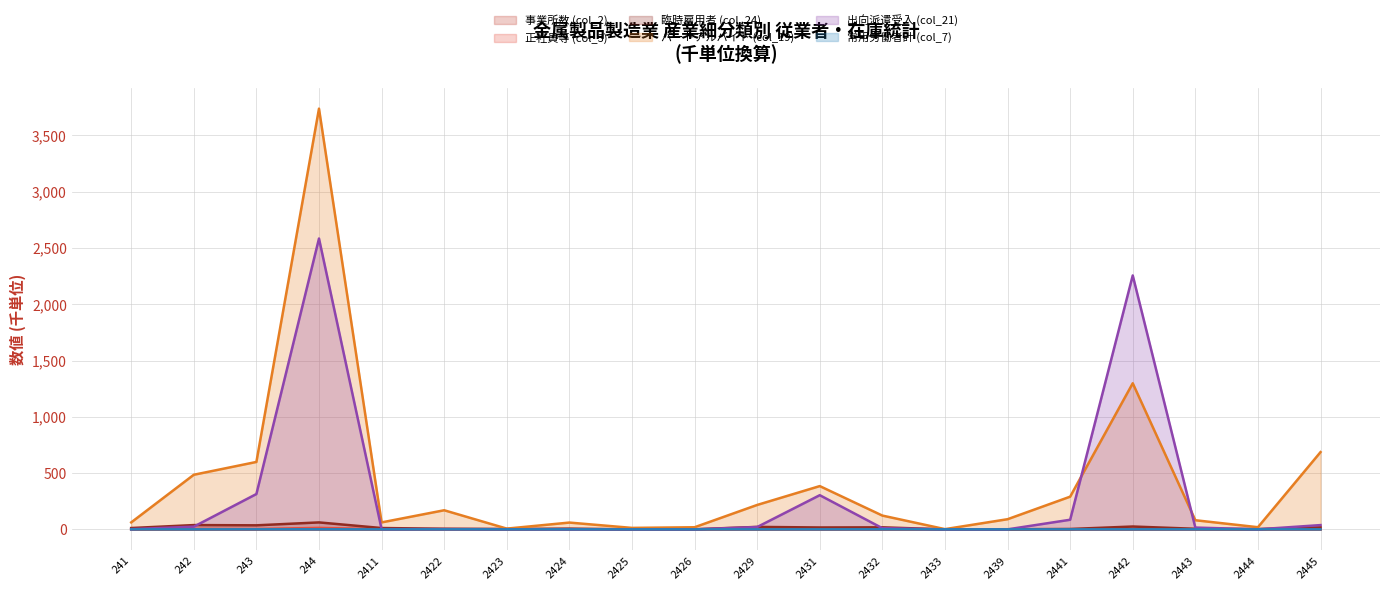

Which label corresponds to the smallest value in the chart?

2425